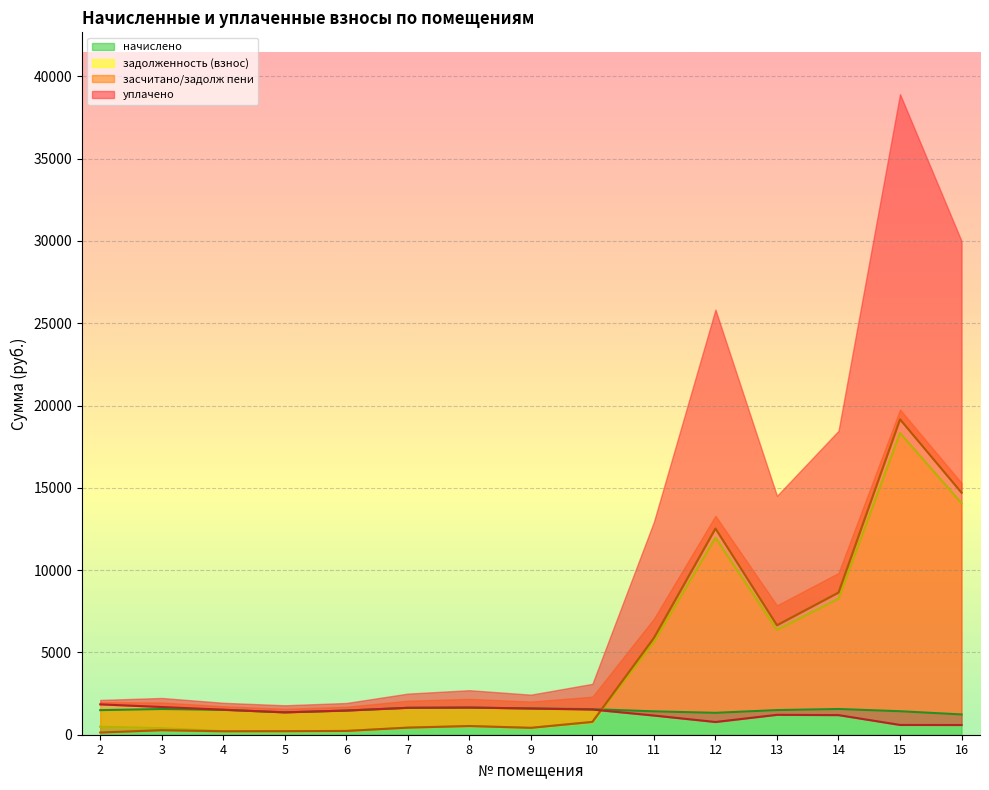

What is the lowest value of the начислено series?

1230.9